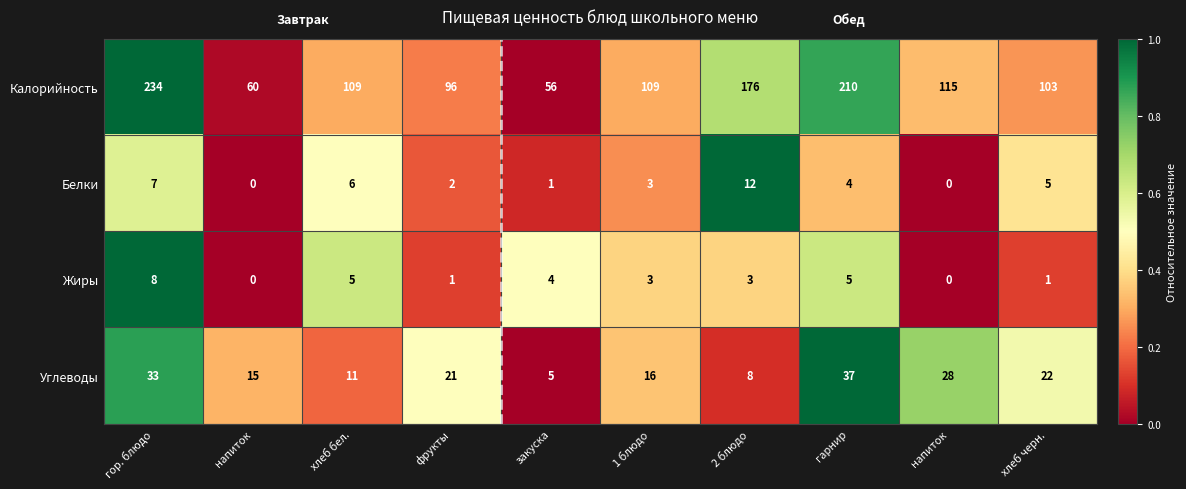

Count the number of categories in the chart.

10